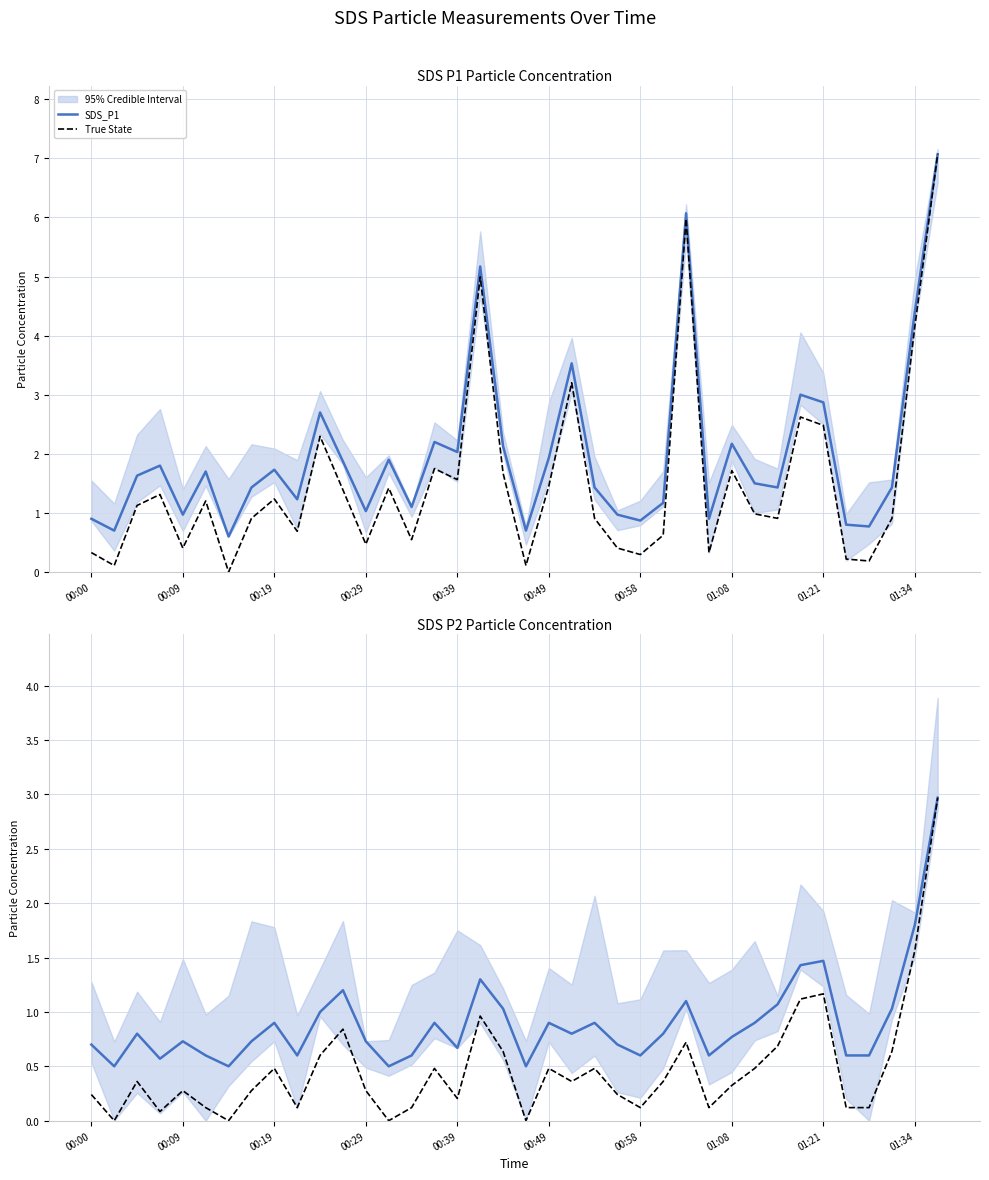

Is it true that True State equals 0.0 at 00:29?

False